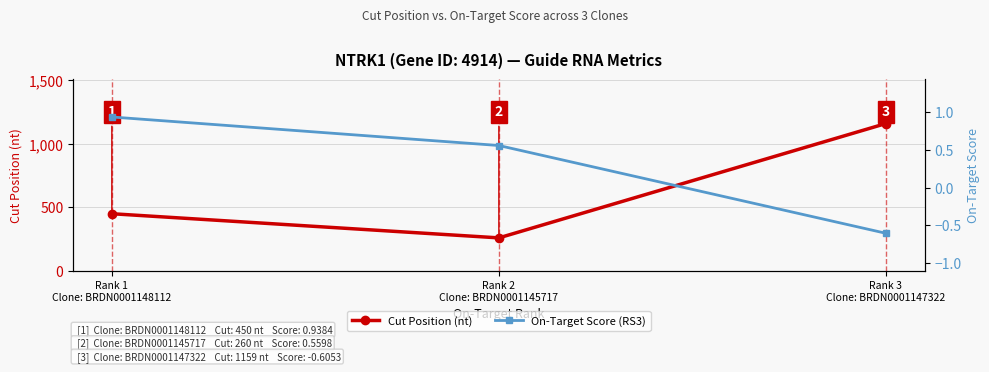

Which has a higher value, Rank 2
Clone: BRDN0001145717 or Rank 3
Clone: BRDN0001147322?

Rank 3
Clone: BRDN0001147322